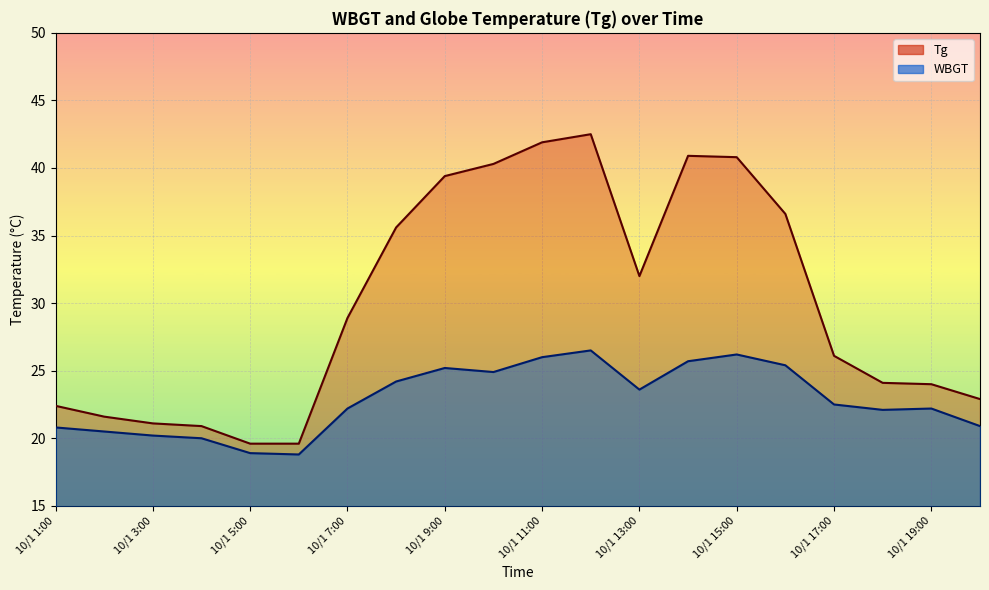

What is the smallest value displayed?

18.8